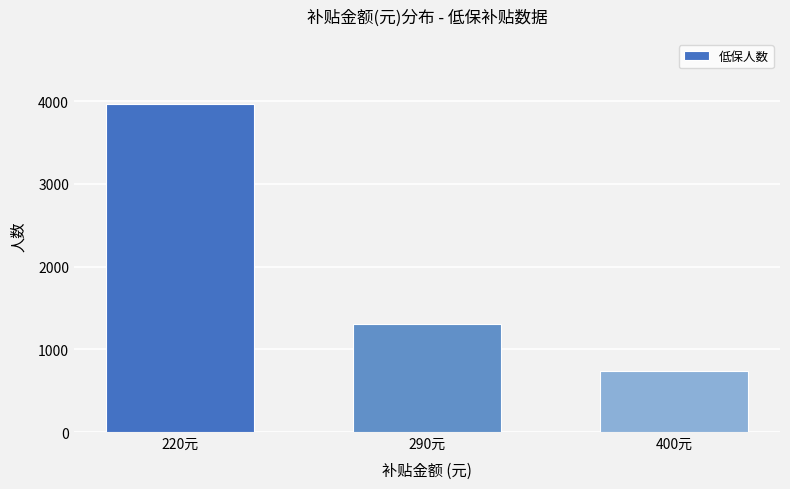

Does the chart contain stacked bars?

No